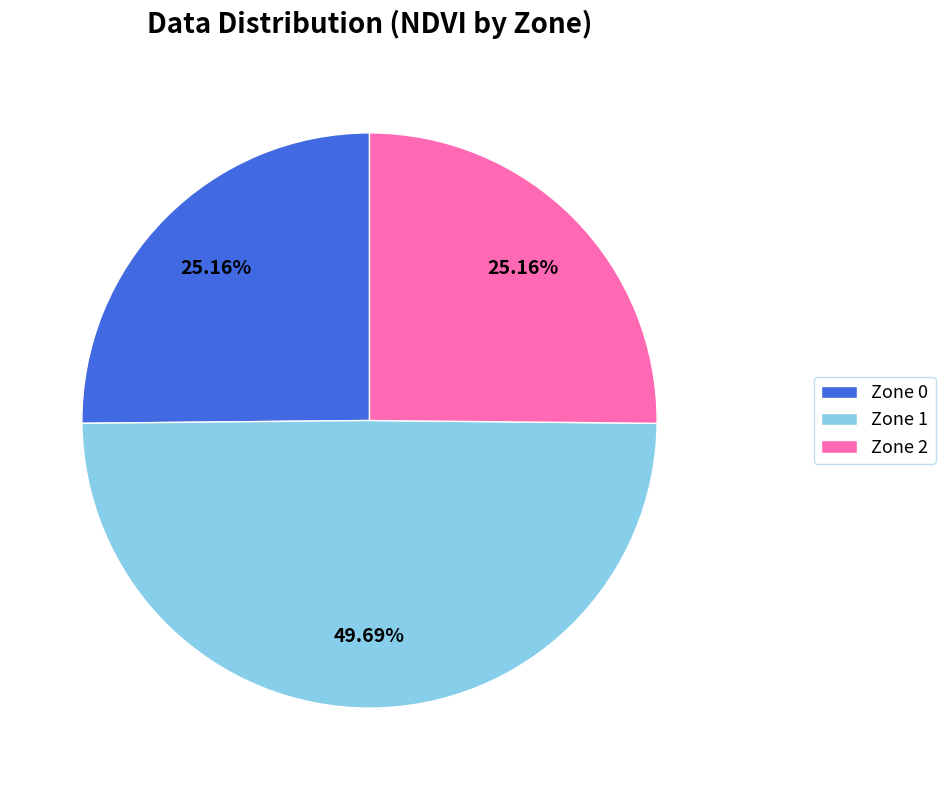

Count the number of slices in the pie.

3